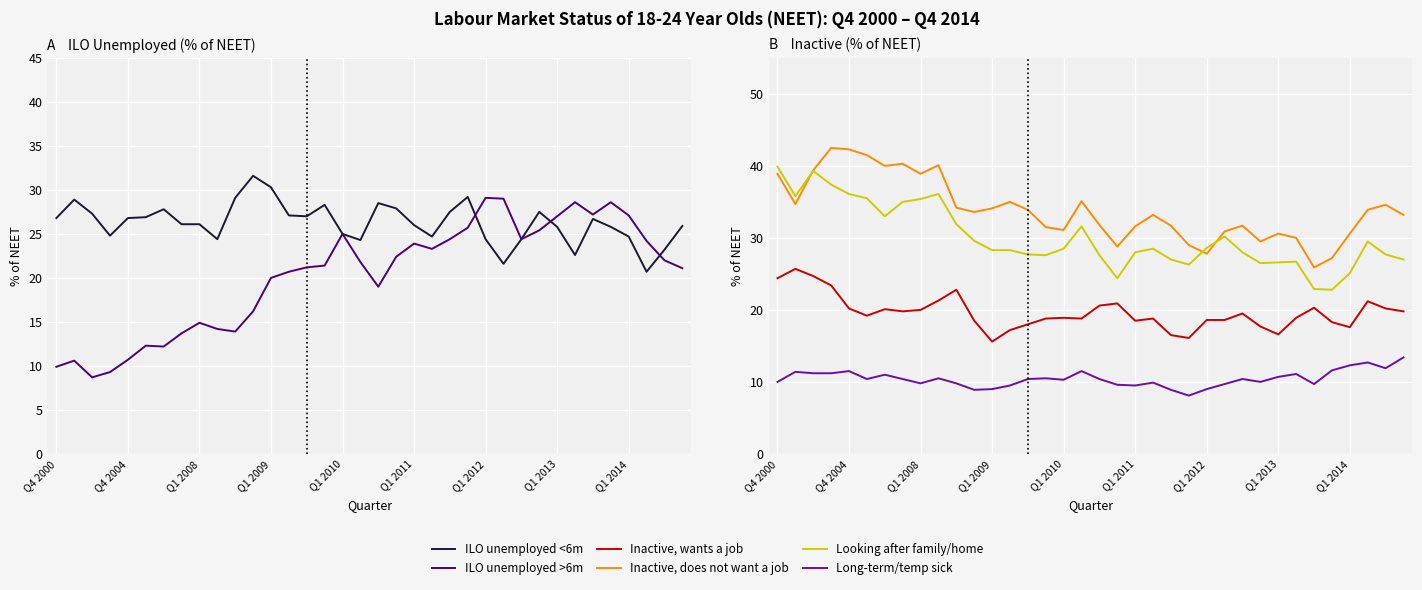

What is the difference between the second highest and minimum values in the ILO unemployed >6m series?

20.3